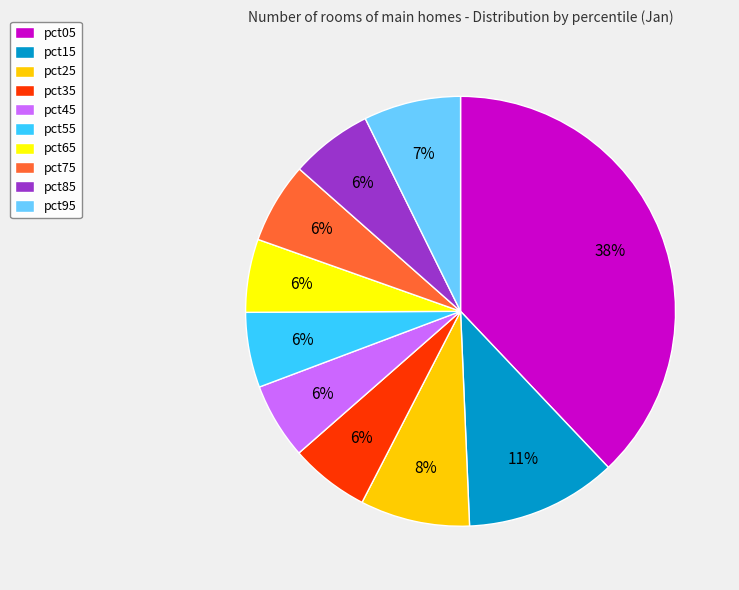

Count the number of slices in the pie.

10